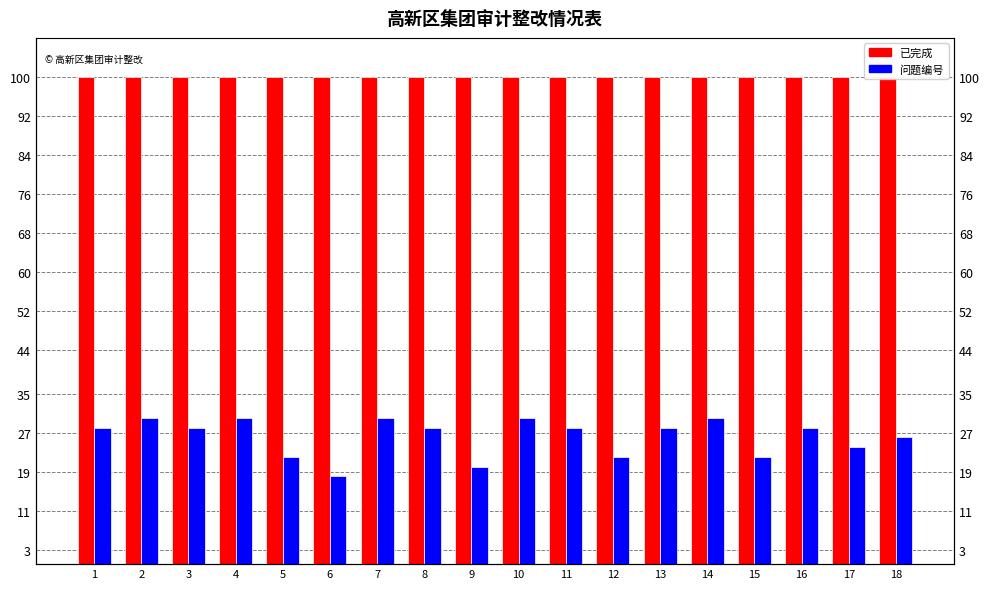

The 已完成 series shows 100 at 8. True or false?

True